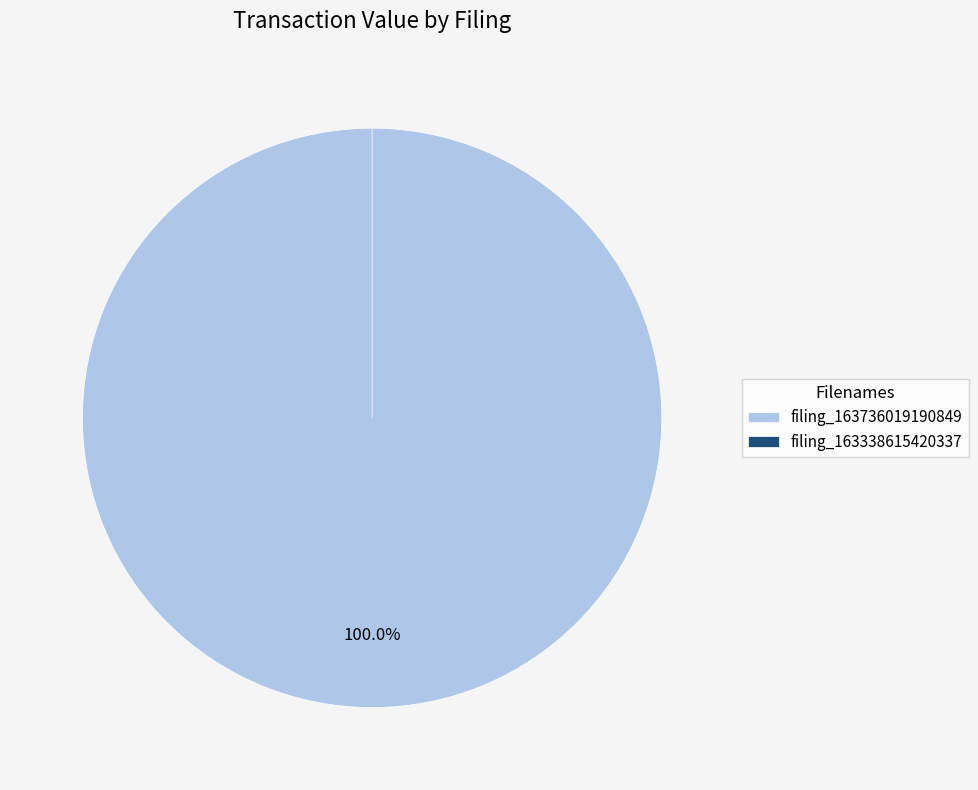

To the nearest percent, what is the average slice percentage?

50%